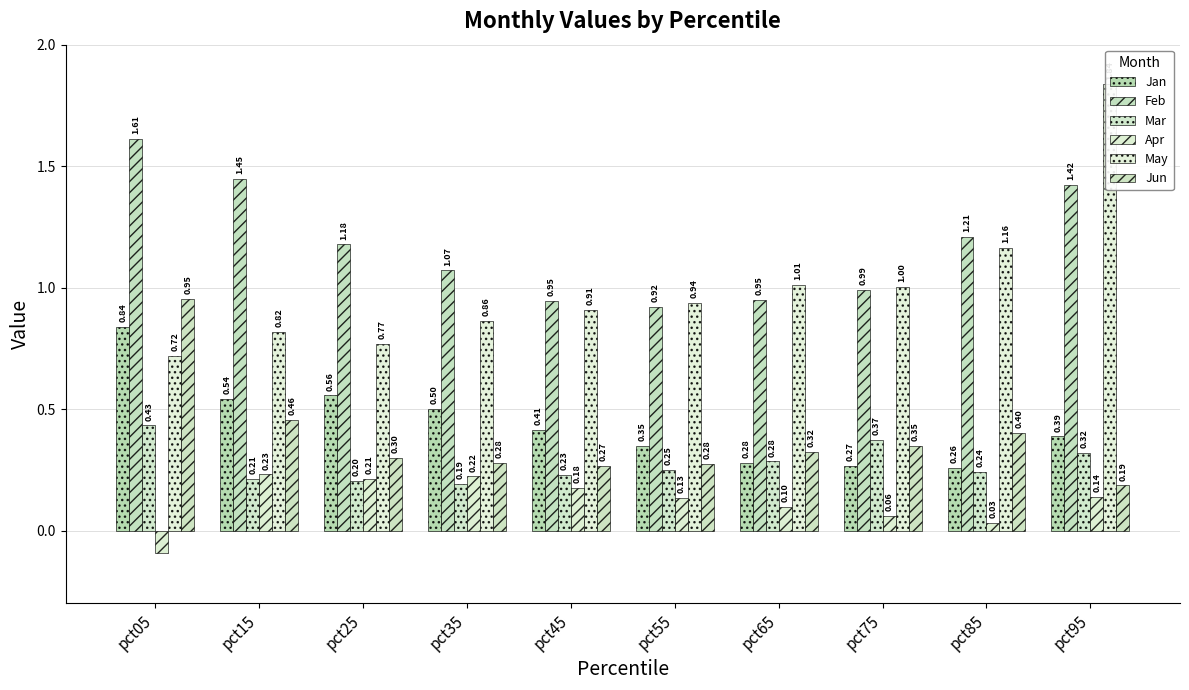

Where is Feb nearest to the value 1?

pct75